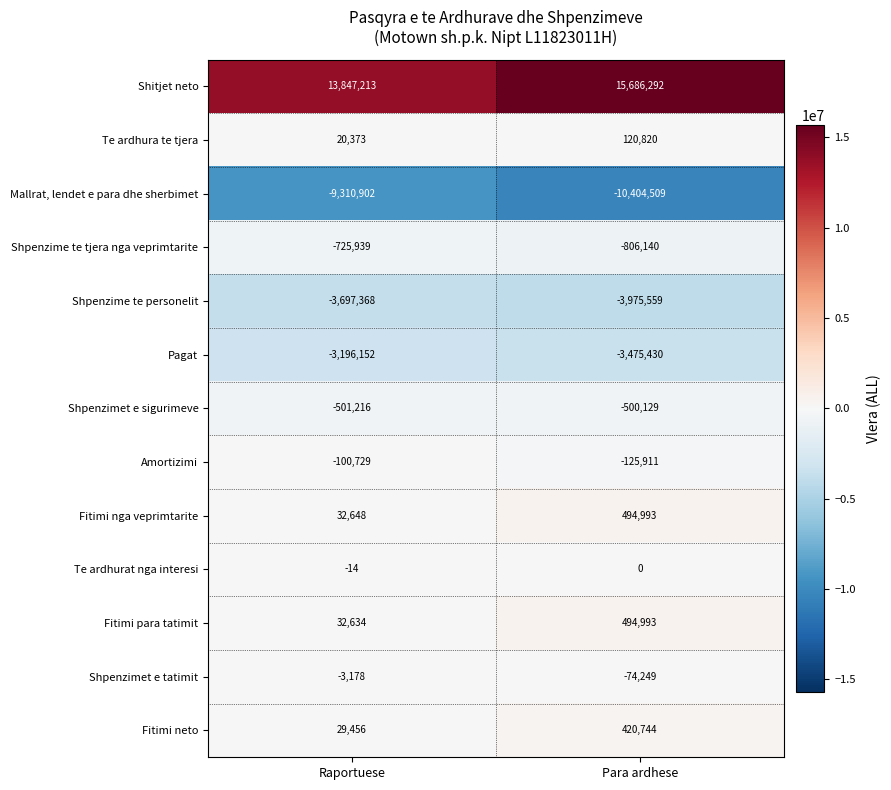

What is the total value across all series at Para ardhese?

-2144085